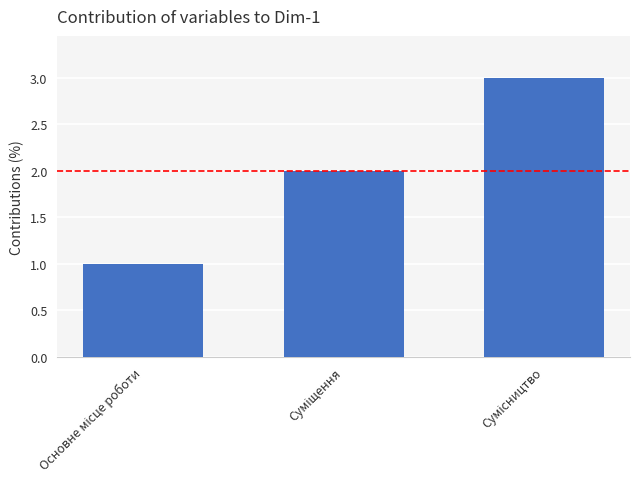

What is the greatest value displayed?

3